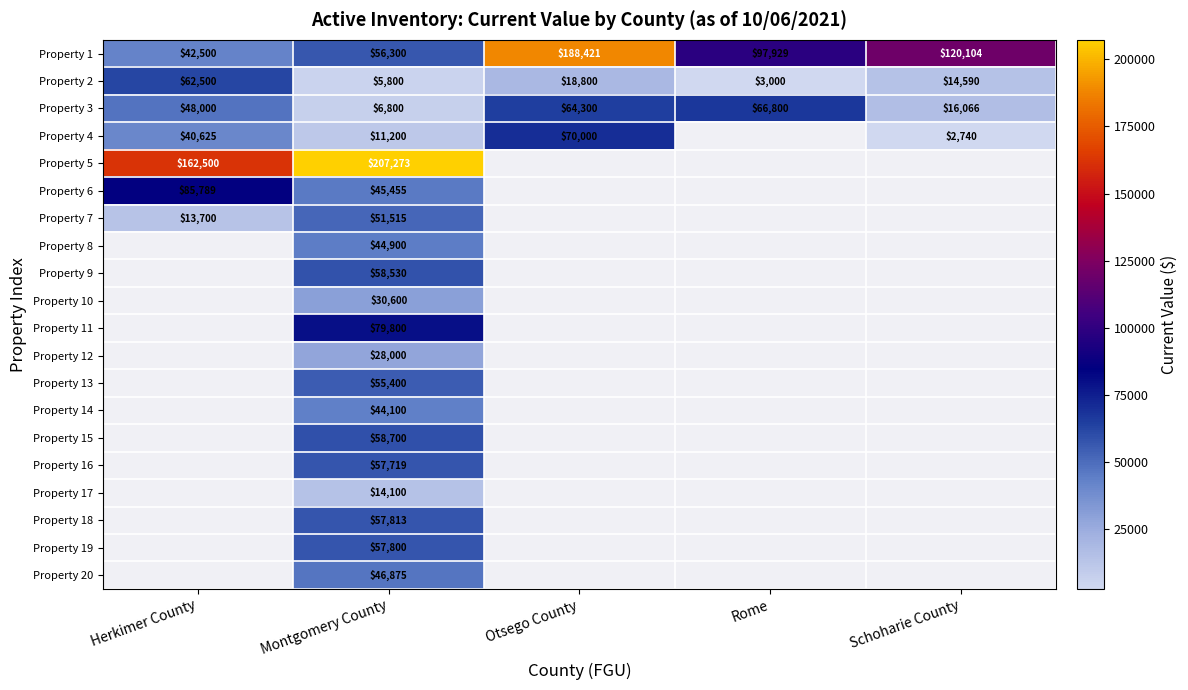

What is the total value across all series at Montgomery County?

1018680